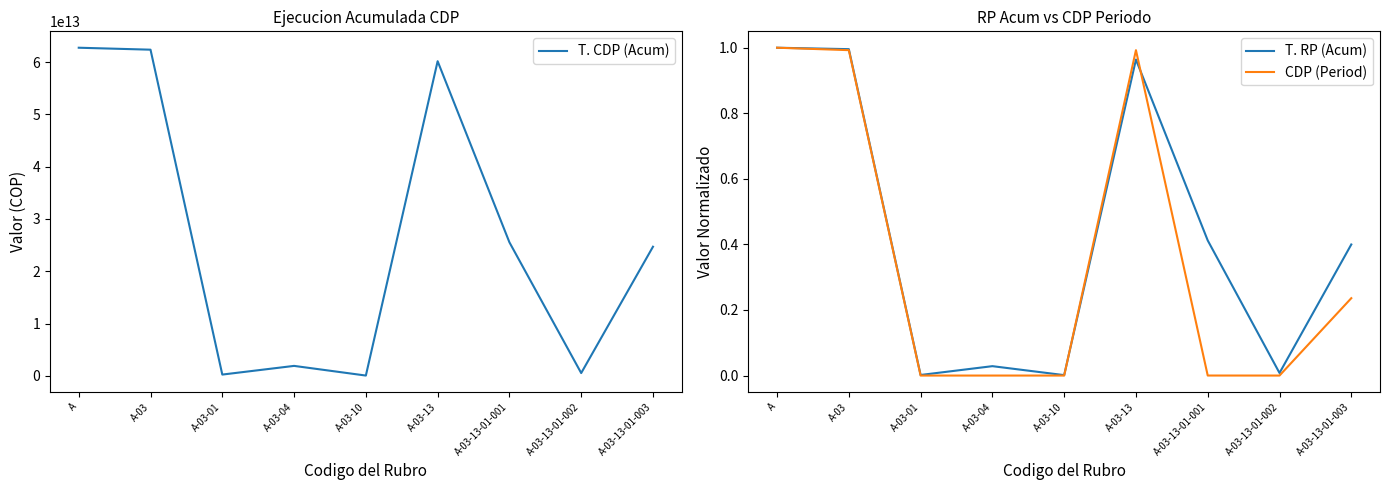

How many lines are shown in the chart?

3